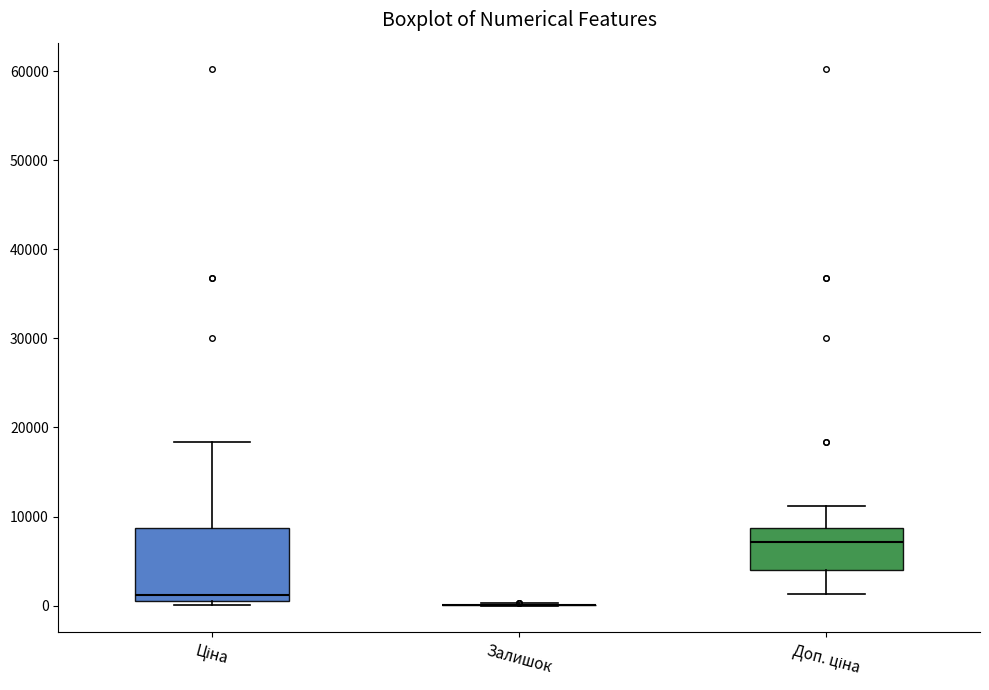

Reading left to right, transcribe this box plot: for each box, give where its median line is, the range the box spans, and where its two whiskers end, as read against the y-axis. The values are not printed on the chart, so give them approximately, as read against the axis.

Ціна: median 1000 (just above the box's lower edge), box 1000 to 9000, whiskers 0 to 18000
Залишок: box collapsed to a line at 0, whiskers 0 to 0
Доп. ціна: median 7000, box 4000 to 9000, whiskers 1000 to 11000